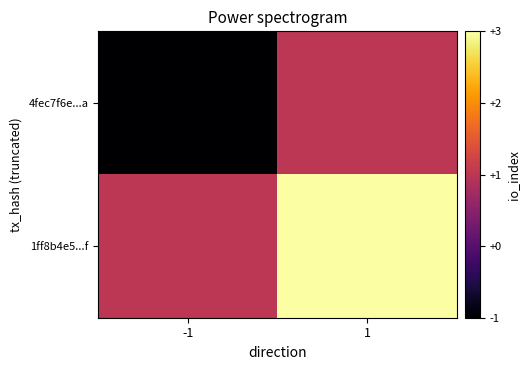

Which series has the largest range (max minus min)?

4fec7f6e...a